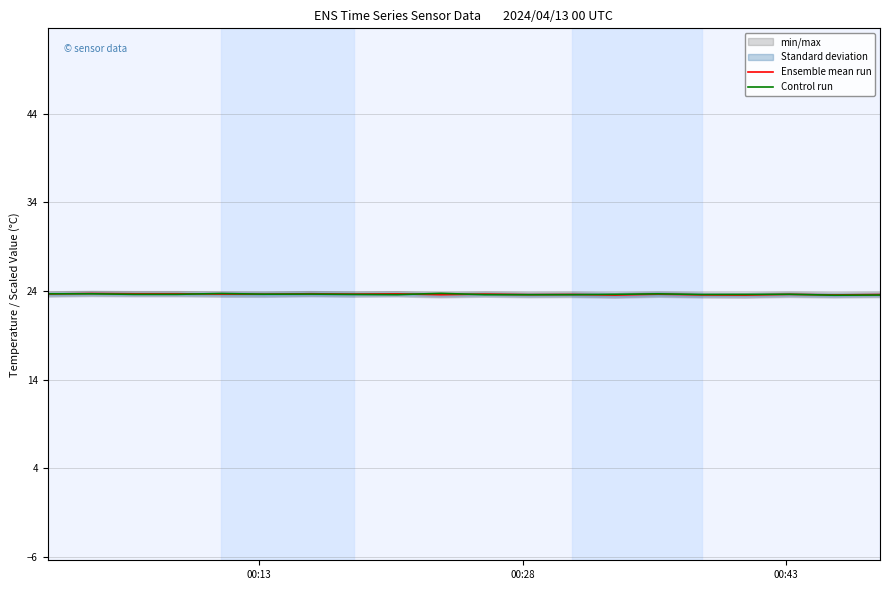

How many lines are shown in the chart?

2